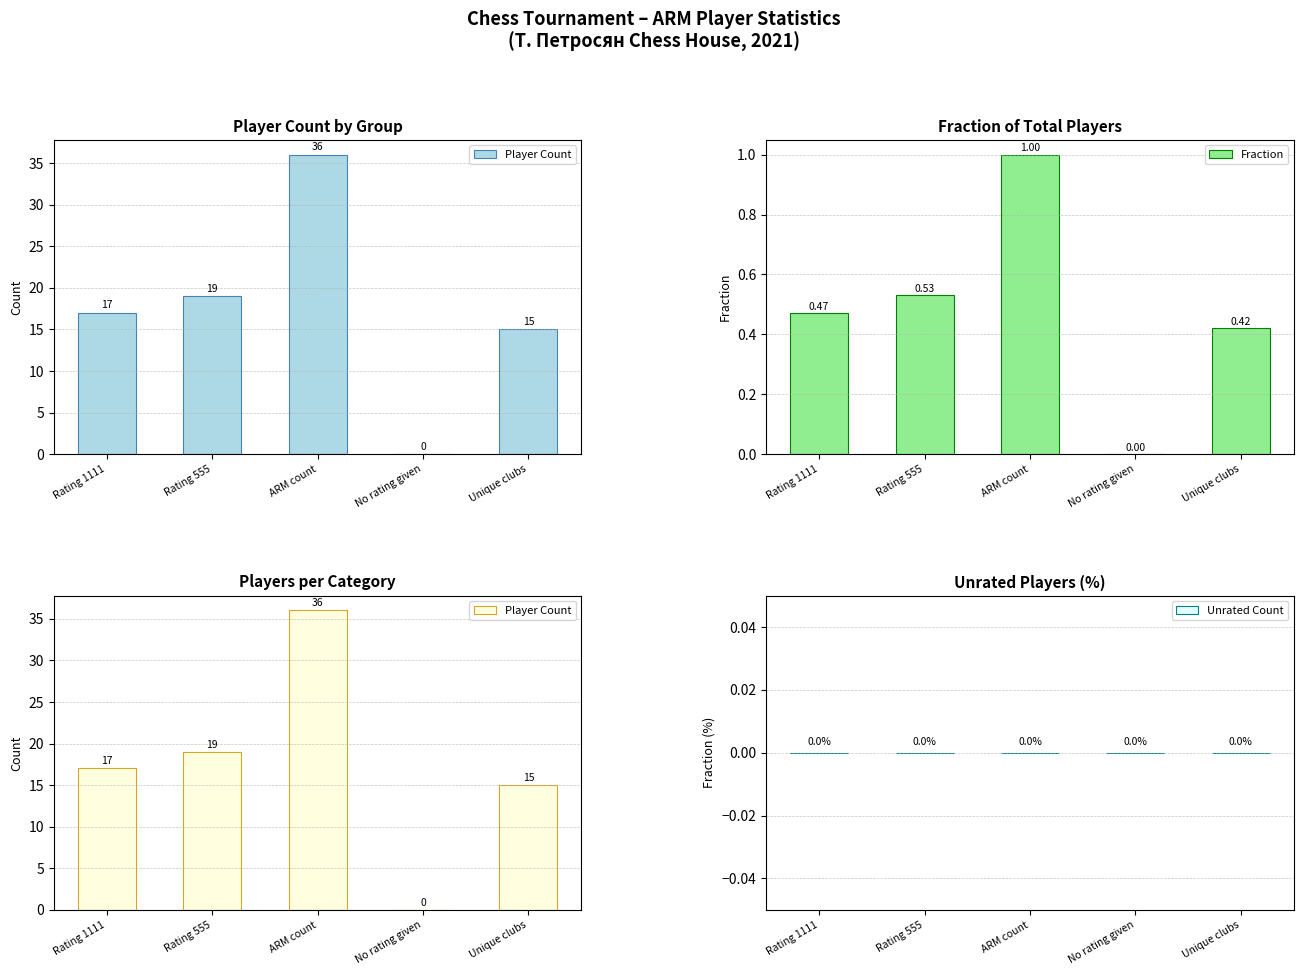

Reading left to right, transcribe all the data shown in this chart.

Player Count: 17.0	19.0	36.0	0.0	15.0
Fraction: 0.5	0.5	1.0	0.0	0.4
Unrated Count: 0.0	0.0	0.0	0.0	0.0